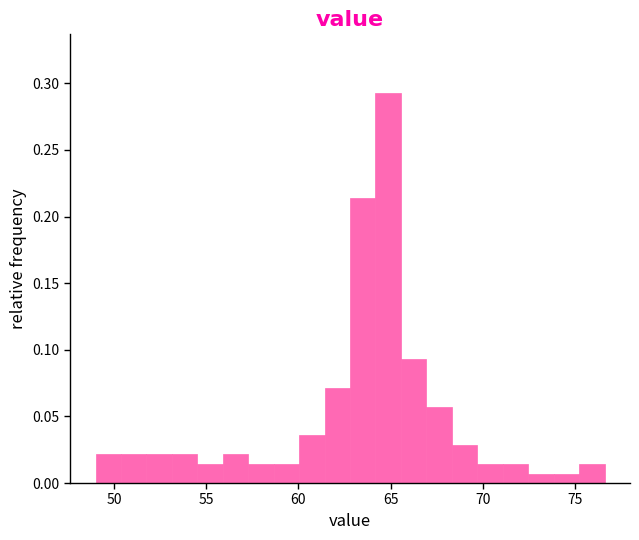

Around what value on the x-axis is the tallest bar? Give the approximate position of its centre, as read against the axis.

65.0